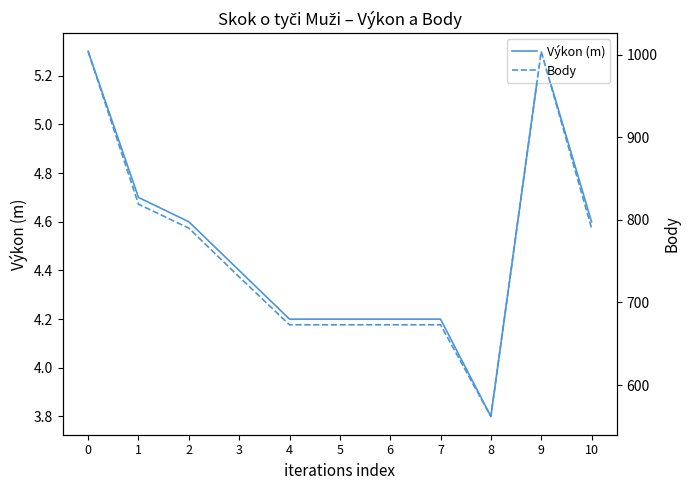

What is the maximum value for Body?

1004.0